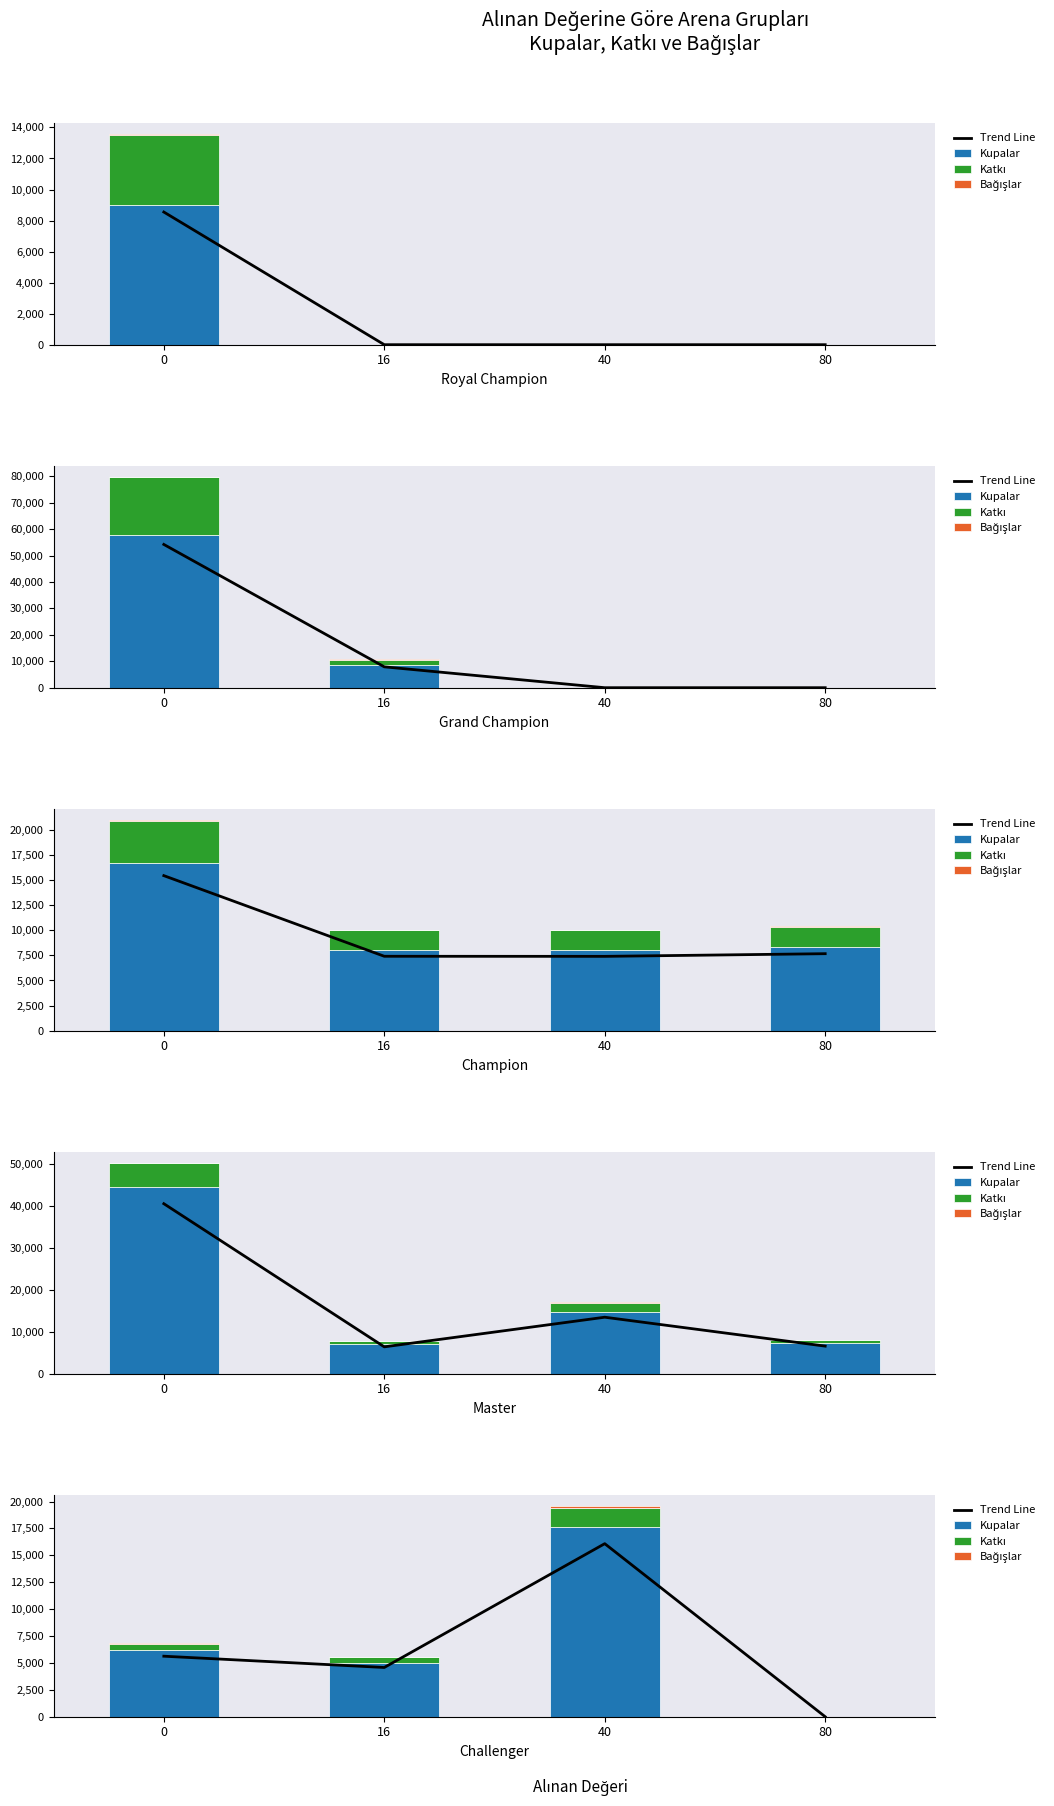

Which series has the largest total across all categories?

Kupalar